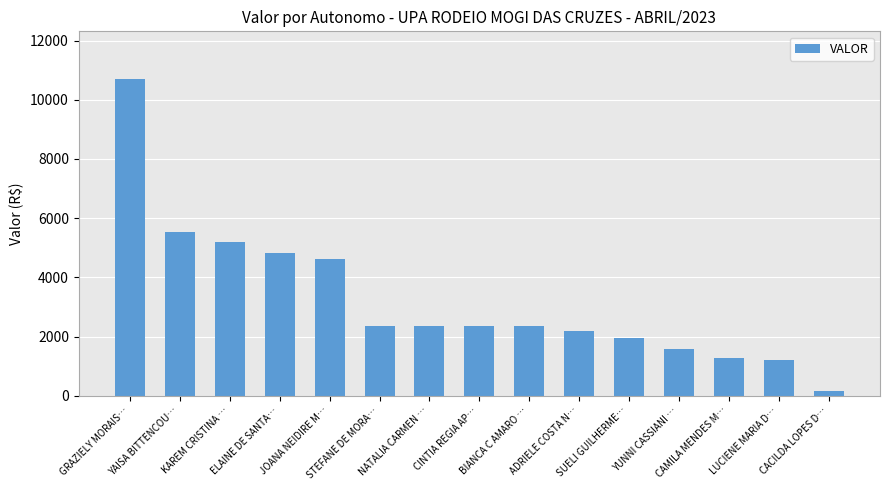

What is the average value?

3241.8